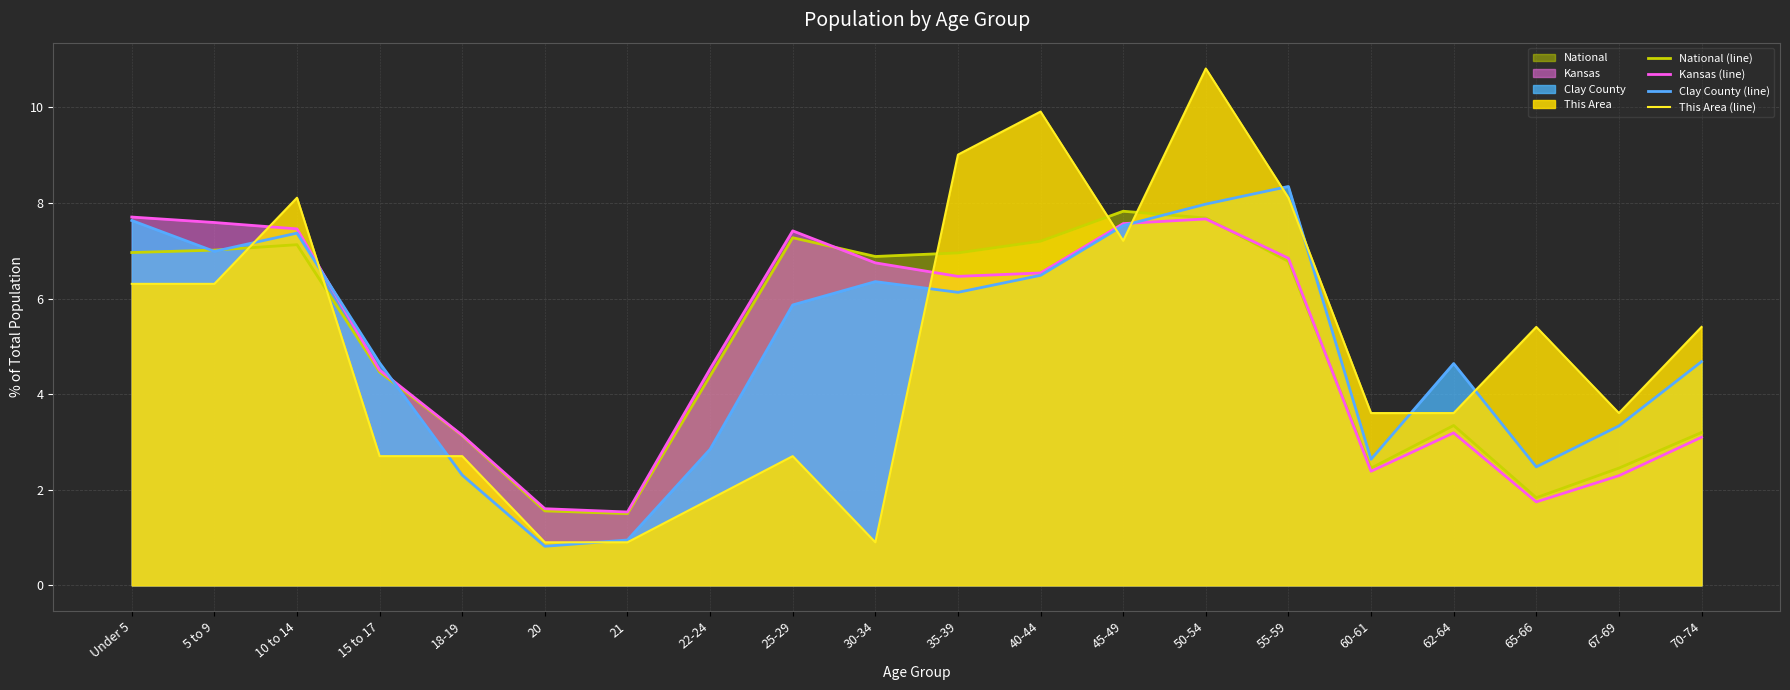

Reading left to right, extract all data points from this chart.

National (line): 7.0	7.0	7.1	4.5	3.1	1.6	1.5	4.4	7.3	6.9	7.0	7.2	7.8	7.7	6.8	2.5	3.3	1.8	2.5	3.2
Kansas (line): 7.7	7.6	7.5	4.5	3.1	1.6	1.5	4.5	7.4	6.7	6.5	6.5	7.6	7.7	6.8	2.4	3.2	1.7	2.3	3.1
Clay County (line): 7.6	7.0	7.4	4.7	2.3	0.8	0.9	2.8	5.9	6.4	6.1	6.5	7.5	8.0	8.3	2.6	4.6	2.5	3.3	4.7
This Area (line): 6.3	6.3	8.1	2.7	2.7	0.9	0.9	1.8	2.7	0.9	9.0	9.9	7.2	10.8	8.1	3.6	3.6	5.4	3.6	5.4